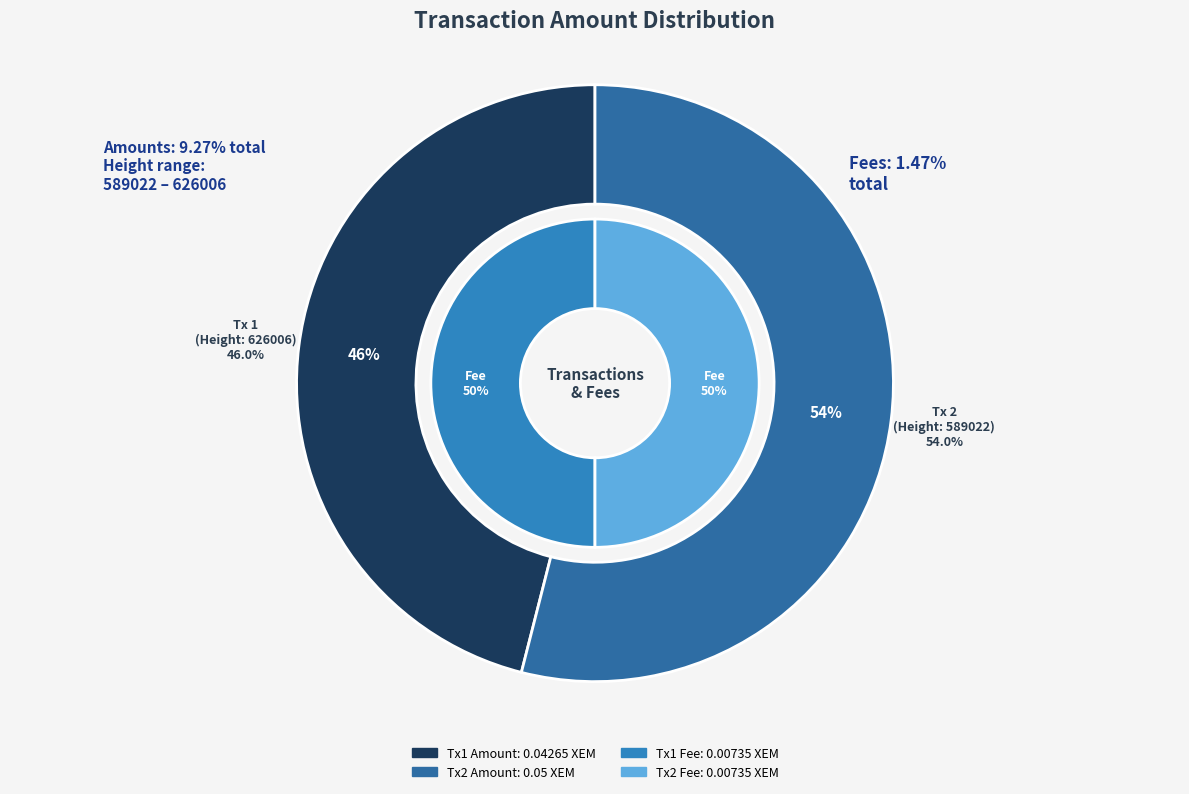

Rank the categories by value from highest to lowest.

Ordinary Payment (Height: 589022), Ordinary Payment (Height: 626006)